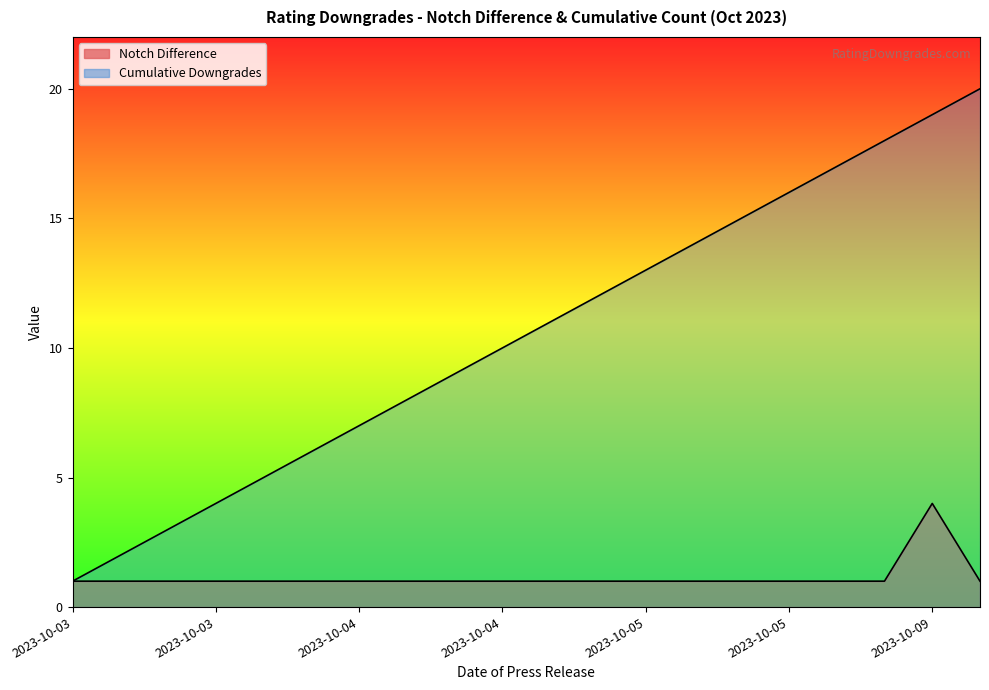

Between 2023-10-05 and 2023-10-09, which series saw the biggest shift?

Cumulative Downgrades